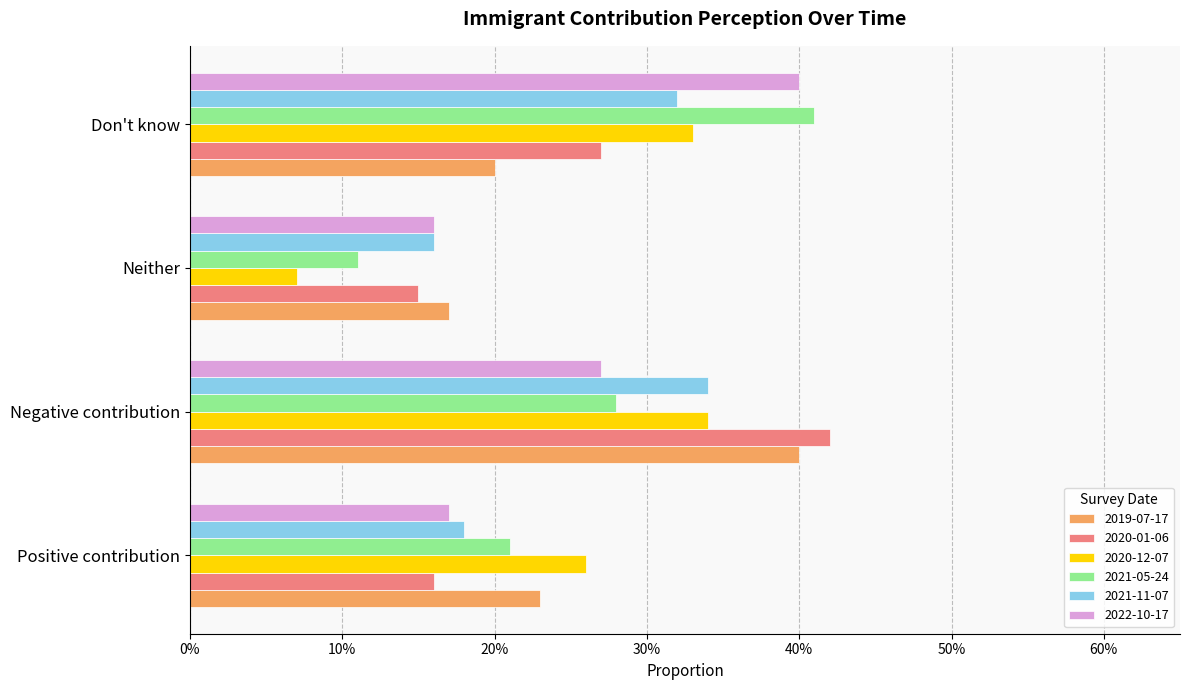

What is the value of the 2020-01-06 bar at the 4th from the left?

0.3